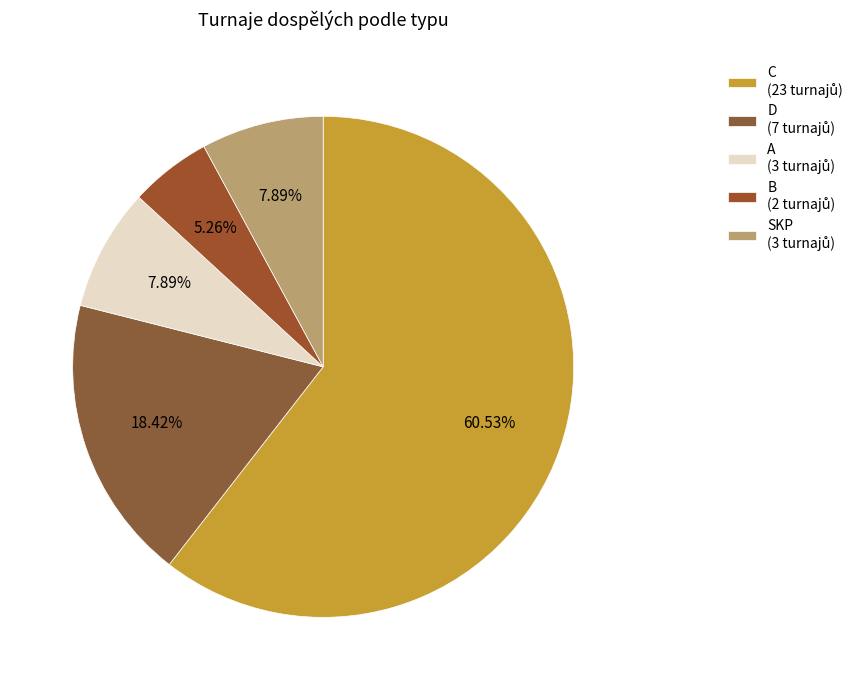

Combined, what portion of the pie is SKP and B?

13.2%